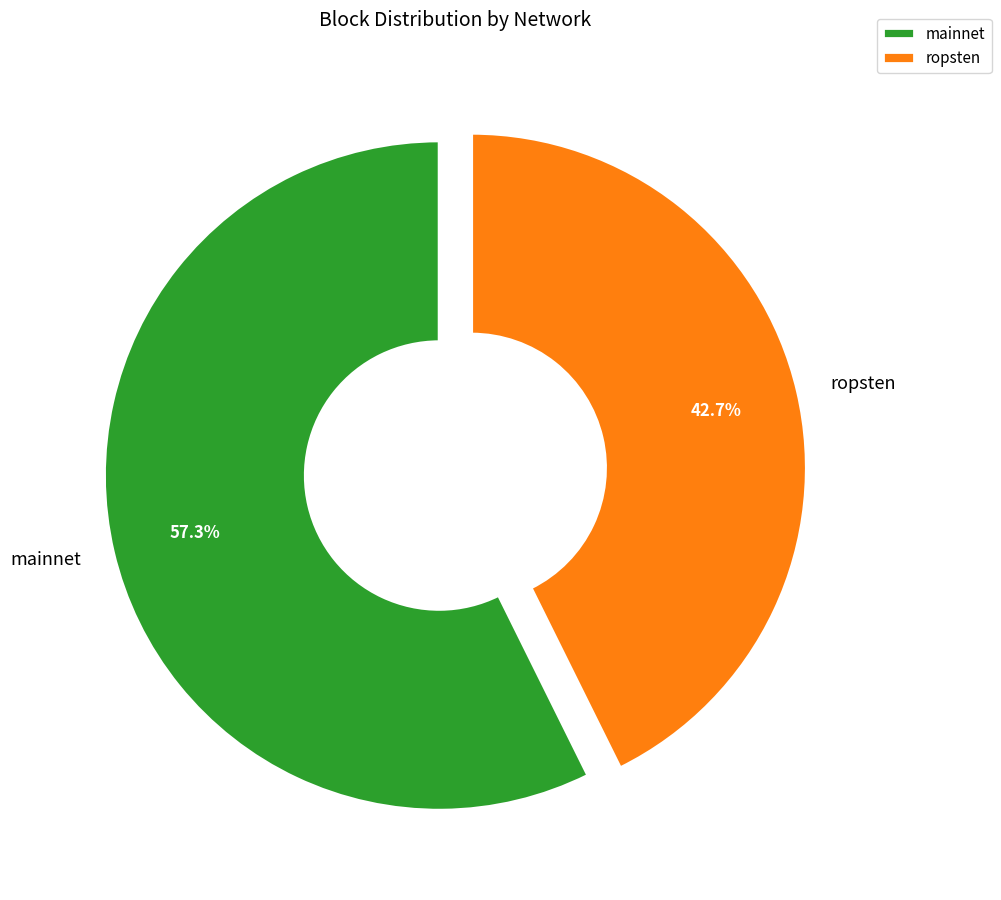

Which category accounts for the majority?

mainnet